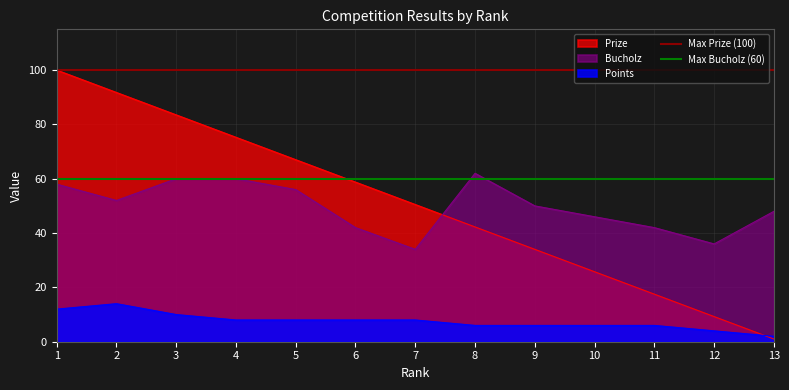

Does the chart display data point markers on the line(s)?

No